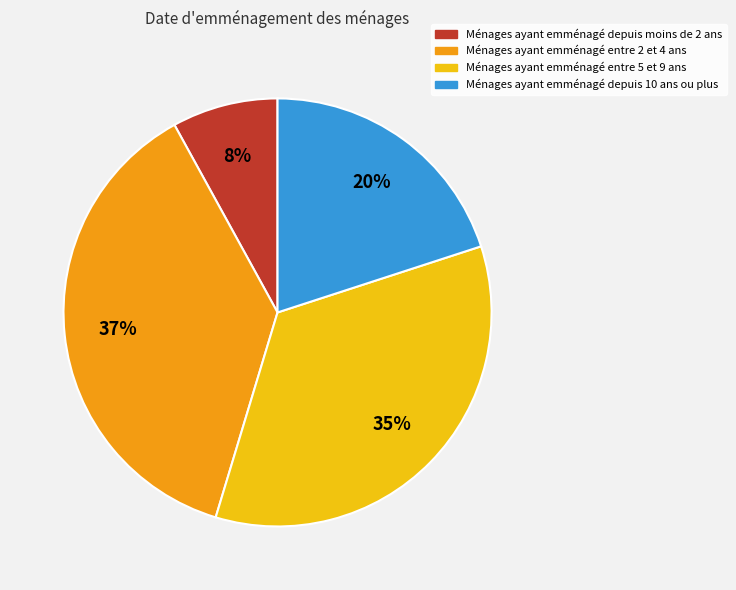

Does any single category account for the majority?

No